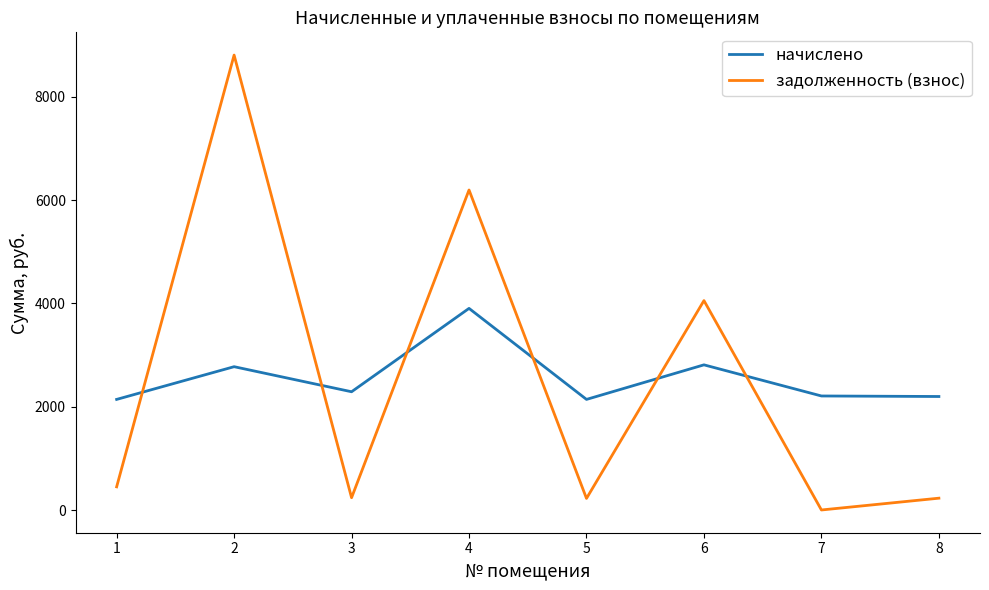

What are all the series names shown in the legend?

начислено, задолженность (взнос)